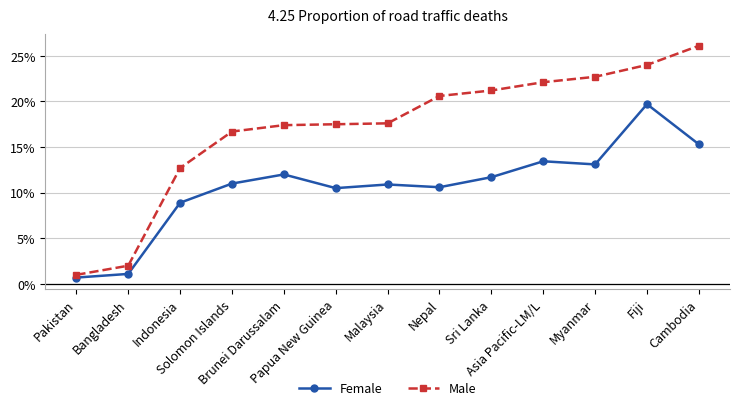

What is the minimum value shown in the chart?

0.7